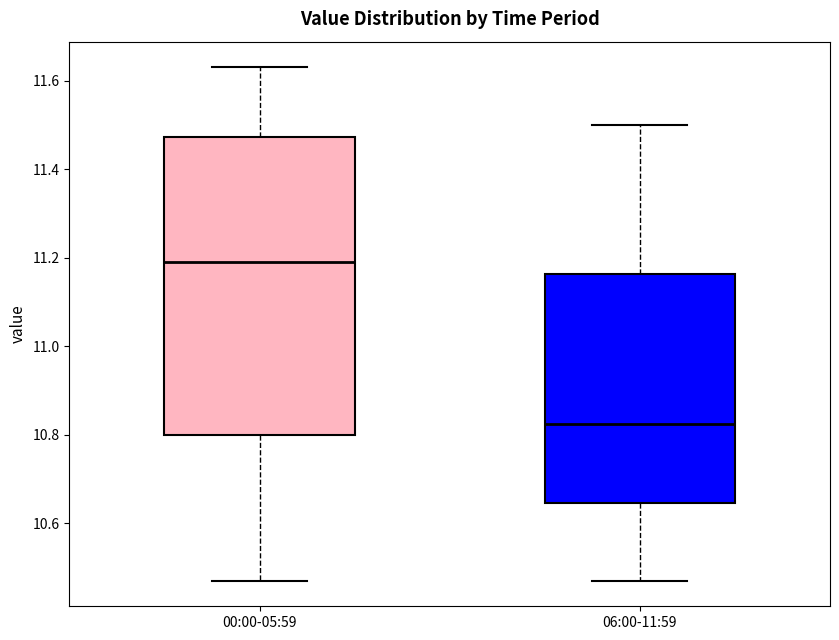

Which box has the highest median line?

00:00-05:59